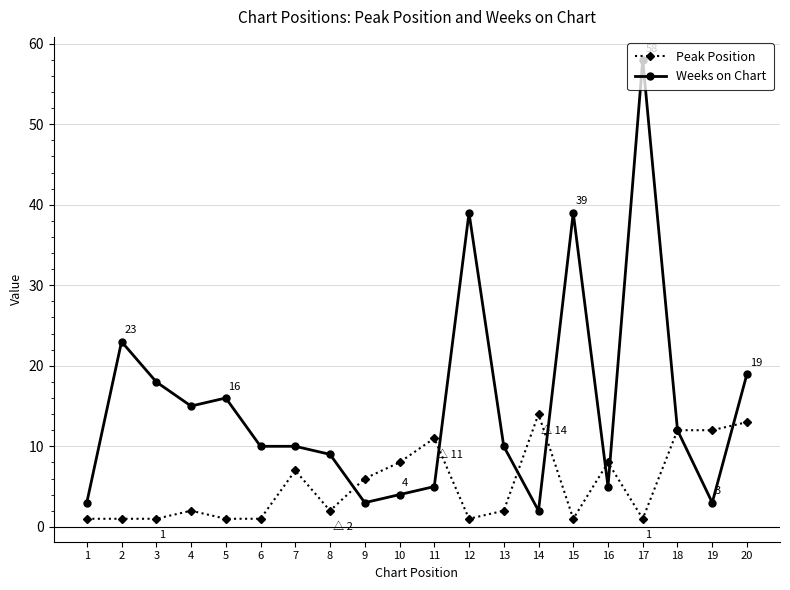

What is the smallest value displayed?

1